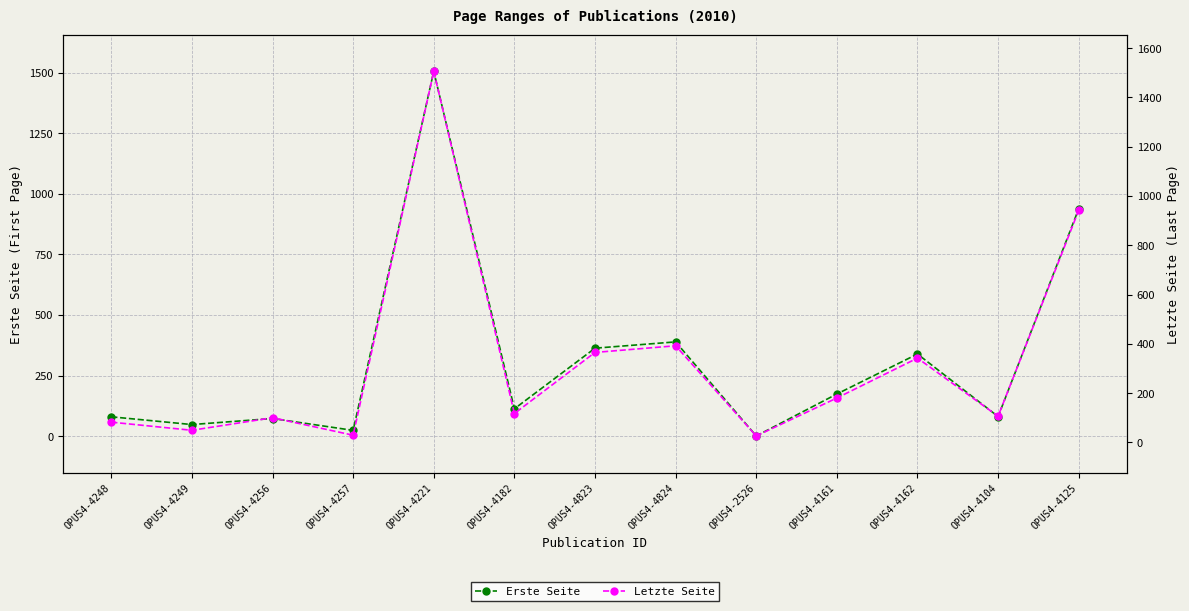

What is the total value across all series at OPUS4-4256?

173